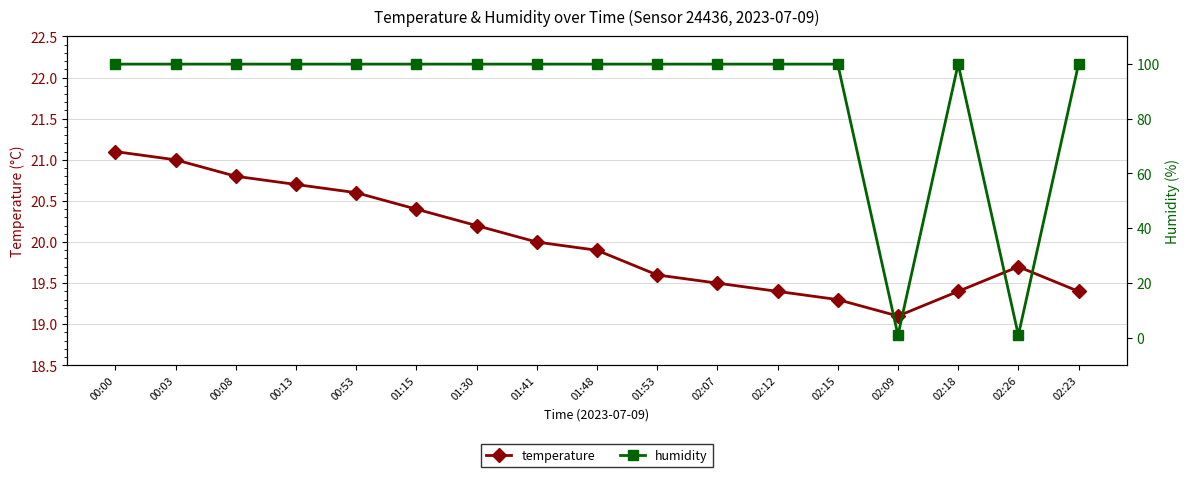

Which series has the largest total across all categories?

humidity